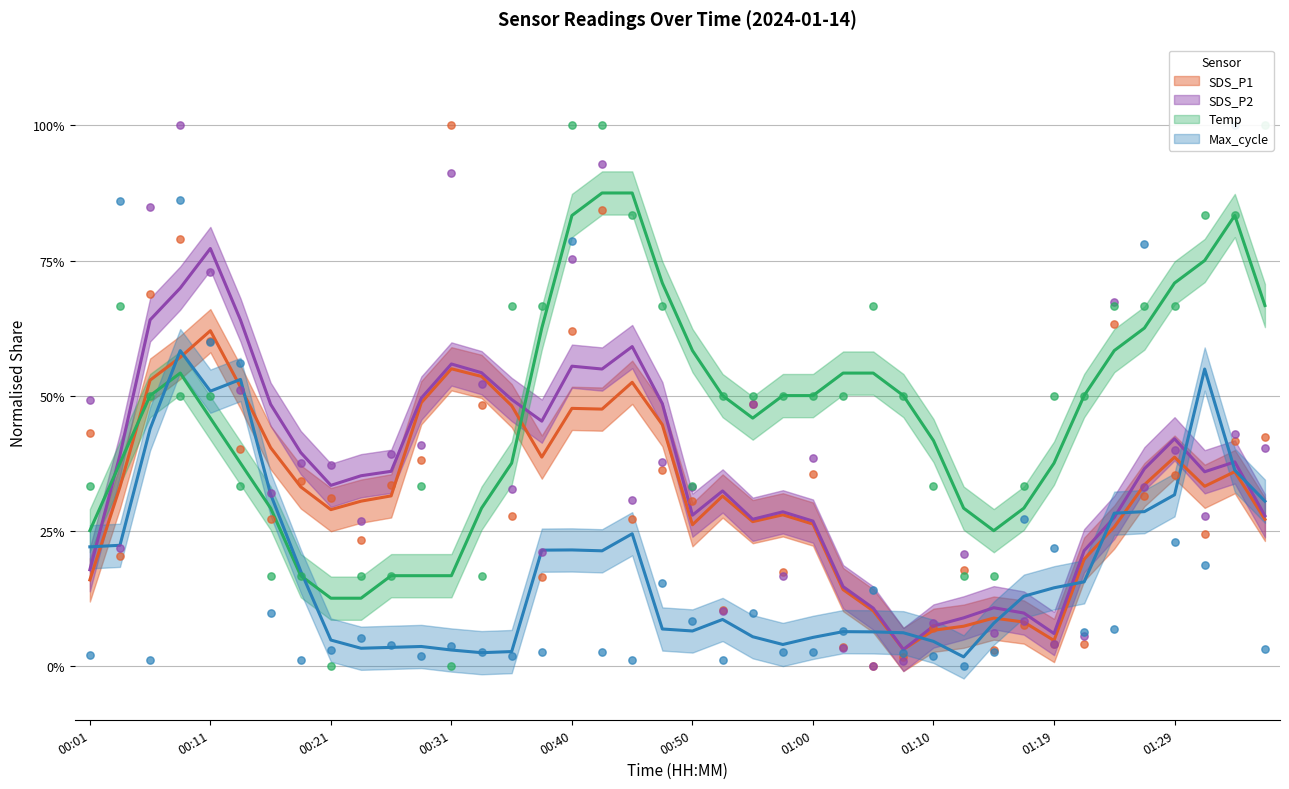

Which series has the largest total across all categories?

Temp